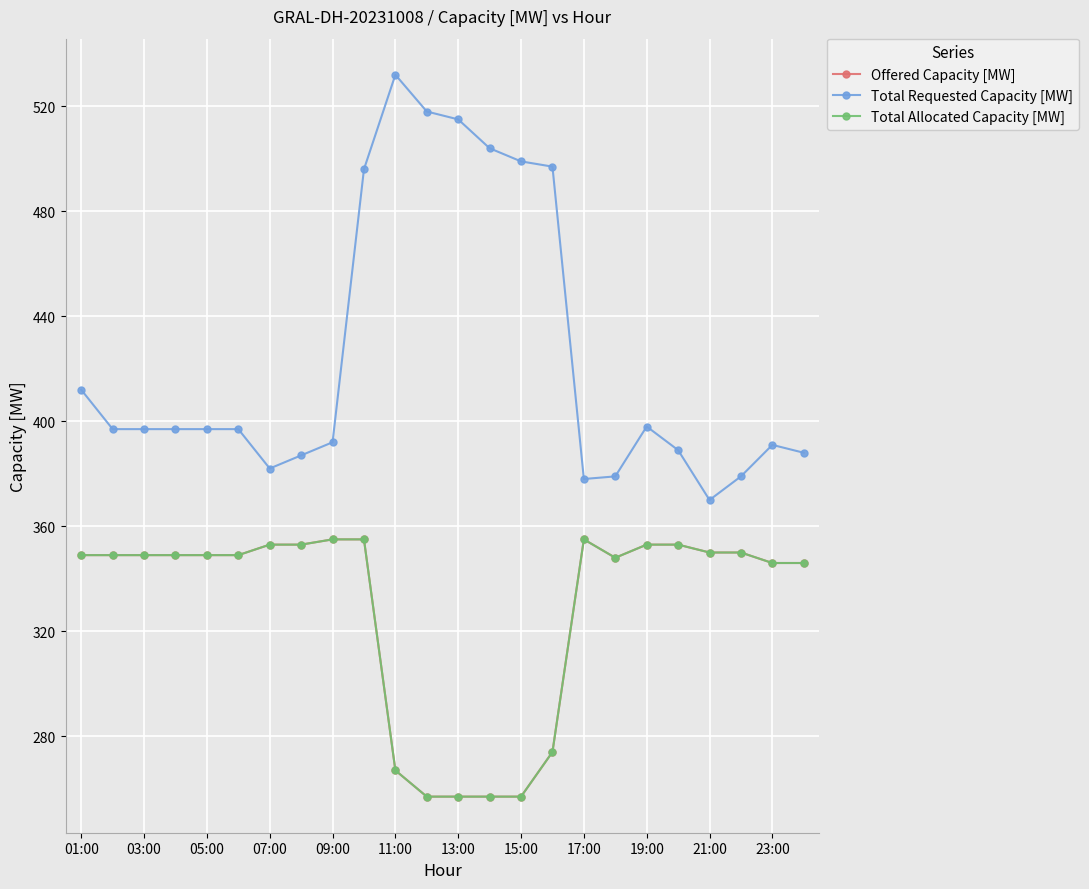

At which label does Offered Capacity [MW] first exceed 349?

07:00